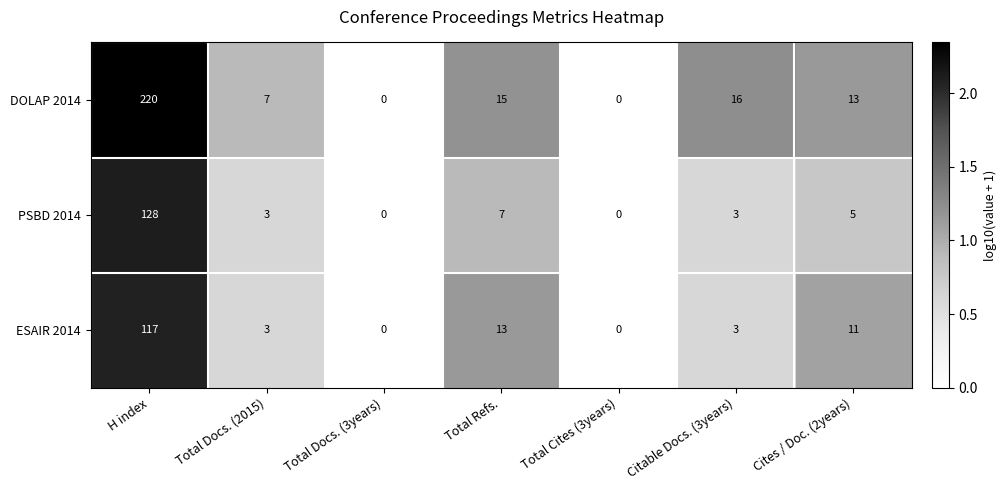

Reading right to left, list all the values displayed in this chart.

DOLAP 2014: 13	16	0	15	0	7	220
PSBD 2014: 5	3	0	7	0	3	128
ESAIR 2014: 11	3	0	13	0	3	117